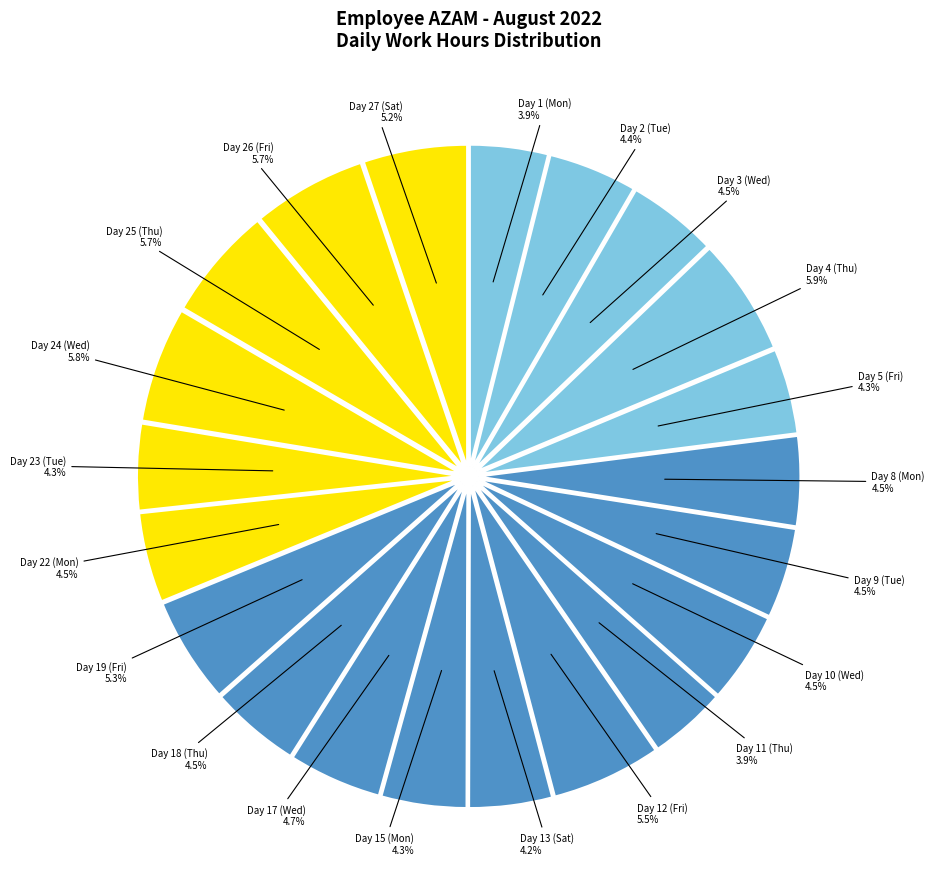

To the nearest percent, what portion does Day 2 (Tue) represent?

4%